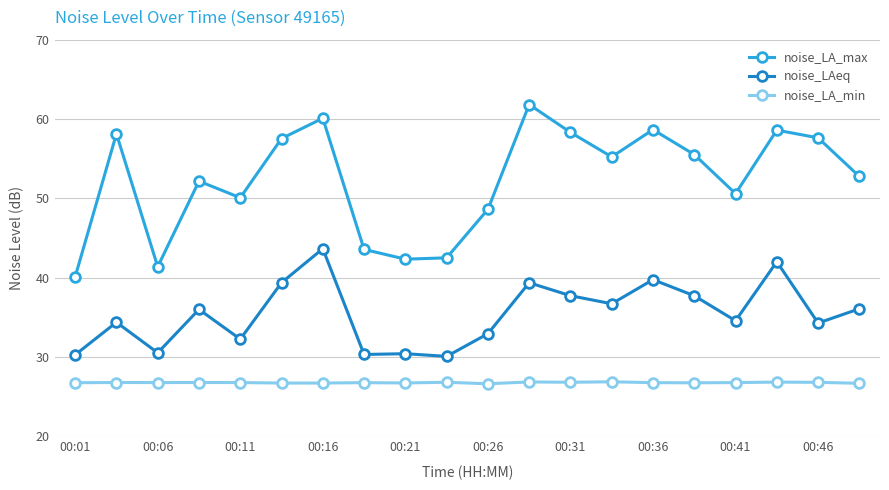

Rank the series by their average value, from highest to lowest.

noise_LA_max, noise_LAeq, noise_LA_min